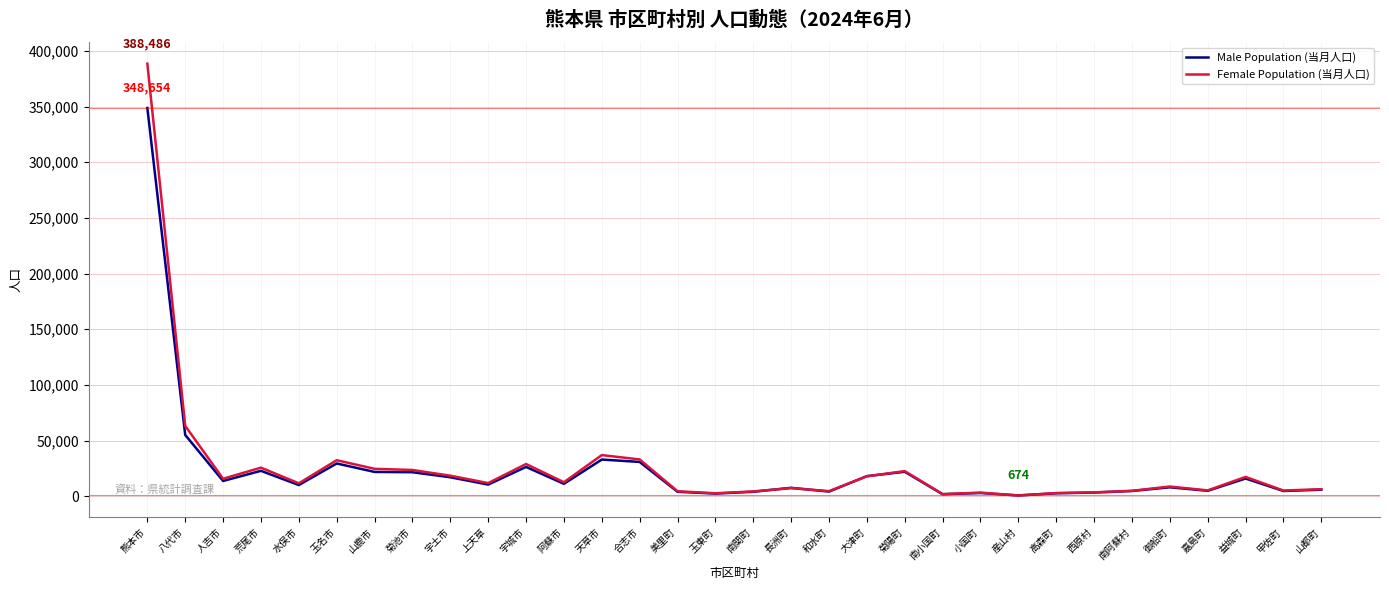

At which label is Female Population (当月人口) closest to 194556?

八代市